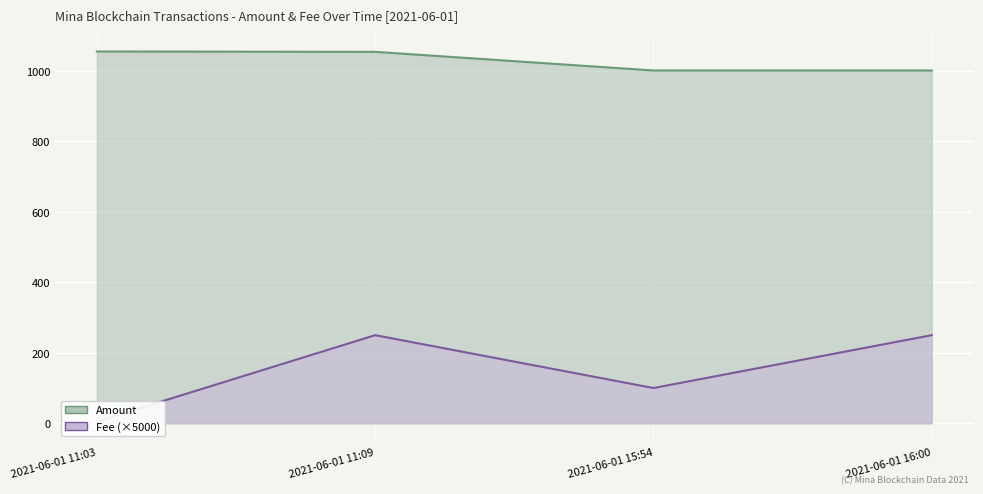

Read the Fee value at 2021-06-01 11:09.

250.0